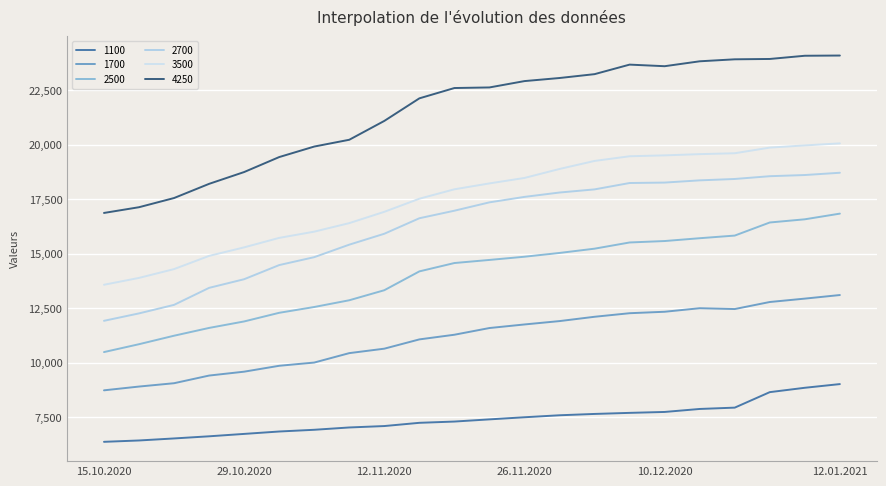

What is the difference between the maximum and minimum values in the 4250 series?

7214